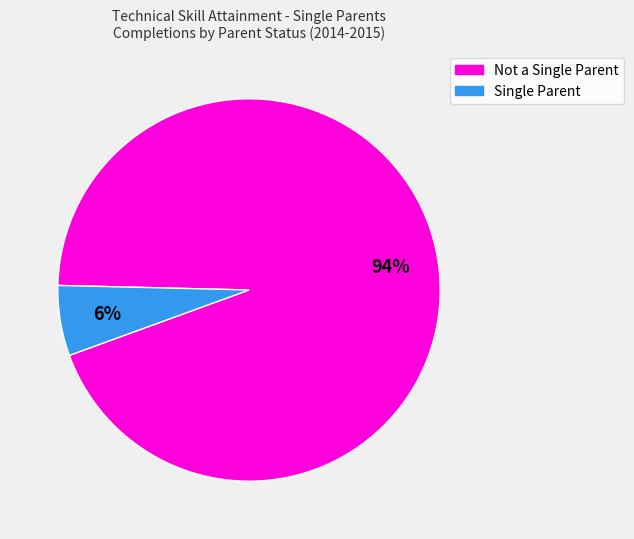

To the nearest percent, what portion does Single Parent represent?

6%